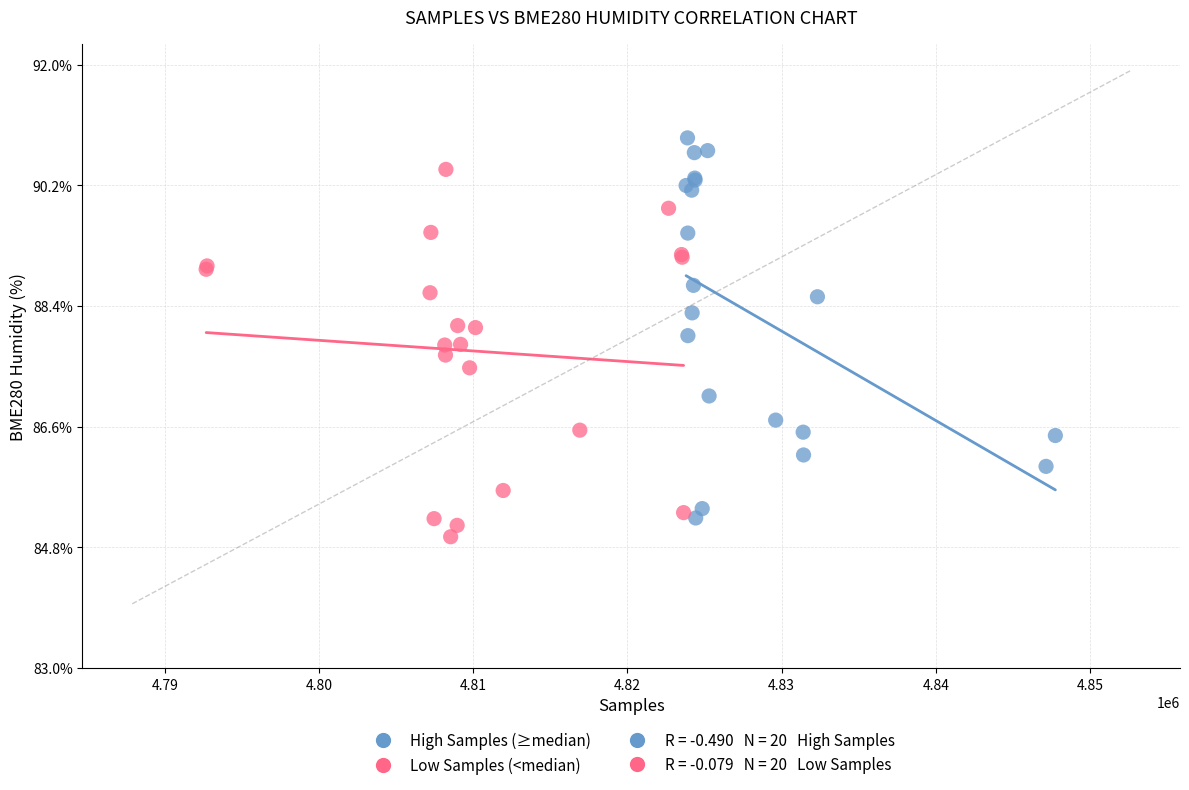

Which series contains the highest Y value?

High Samples (≥median)